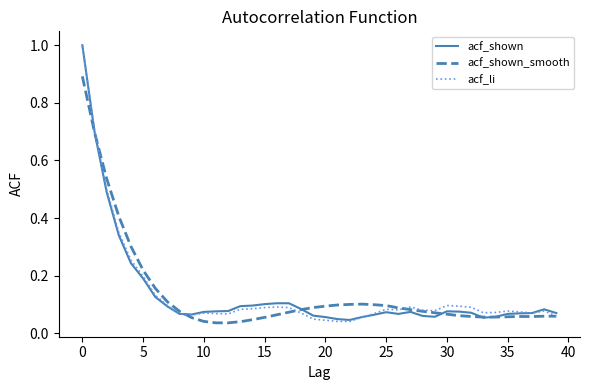

What is the highest value of the acf_li series?

1.0